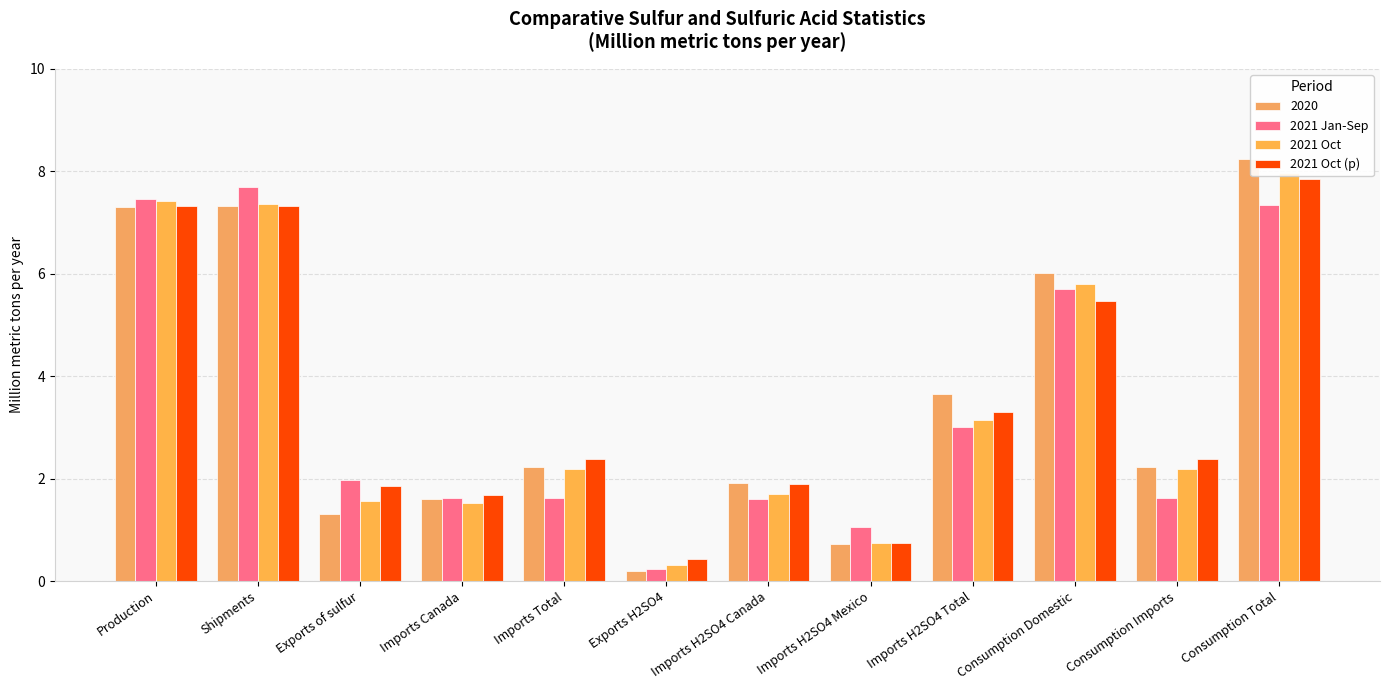

At which label is 2021 Oct closest to 4?

Imports H2SO4 Total